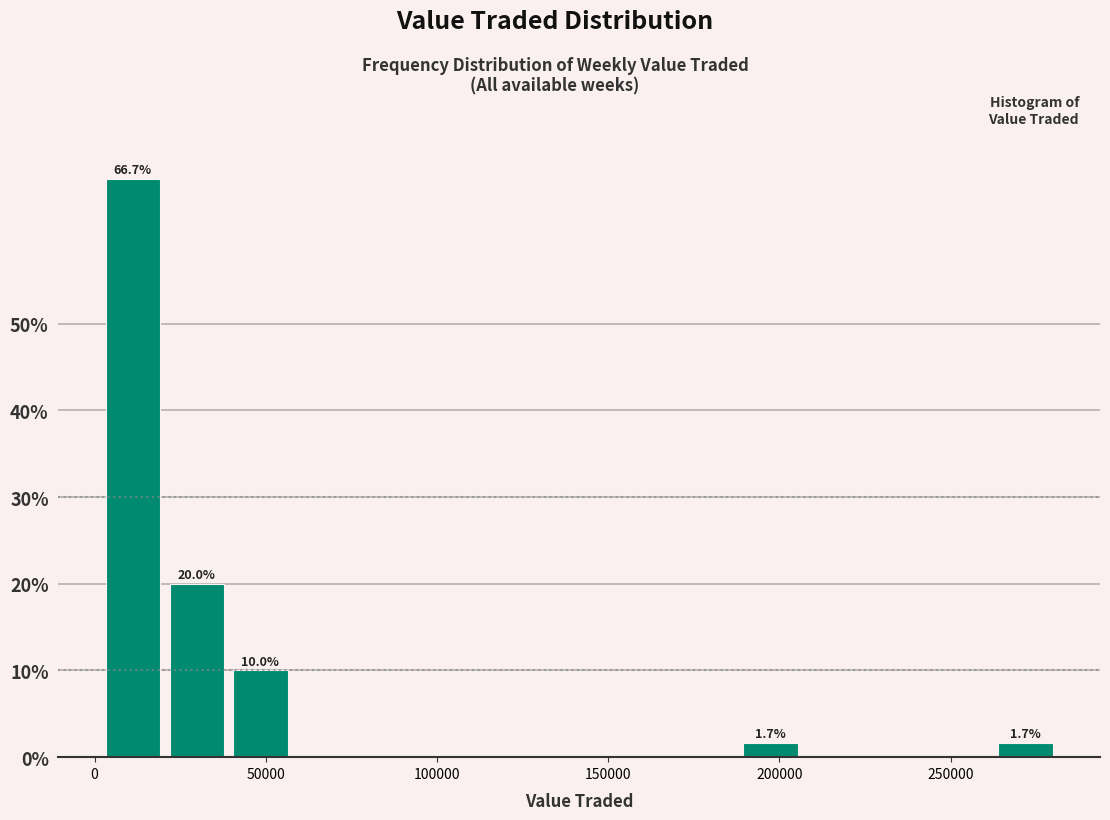

Around what value on the x-axis is the tallest bar? Give the approximate position of its centre, as read against the axis.

10000